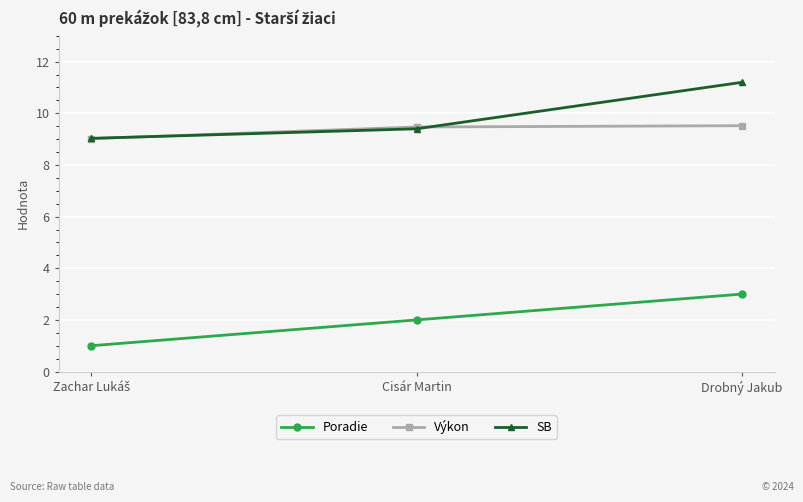

What position from the right is Cisár Martin?

2